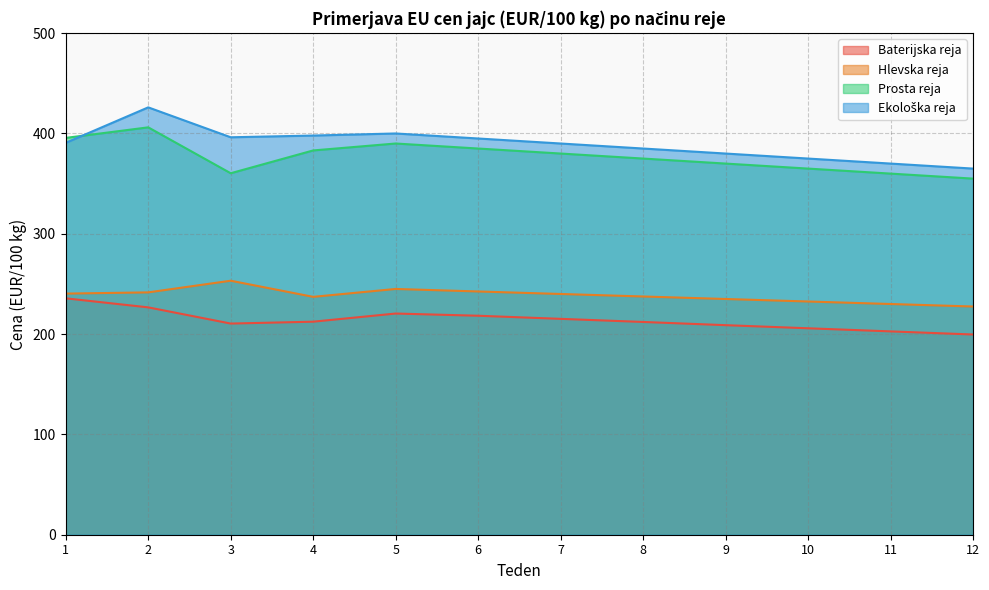

Is it true that Prosta reja equals 201.1 at 4?

False